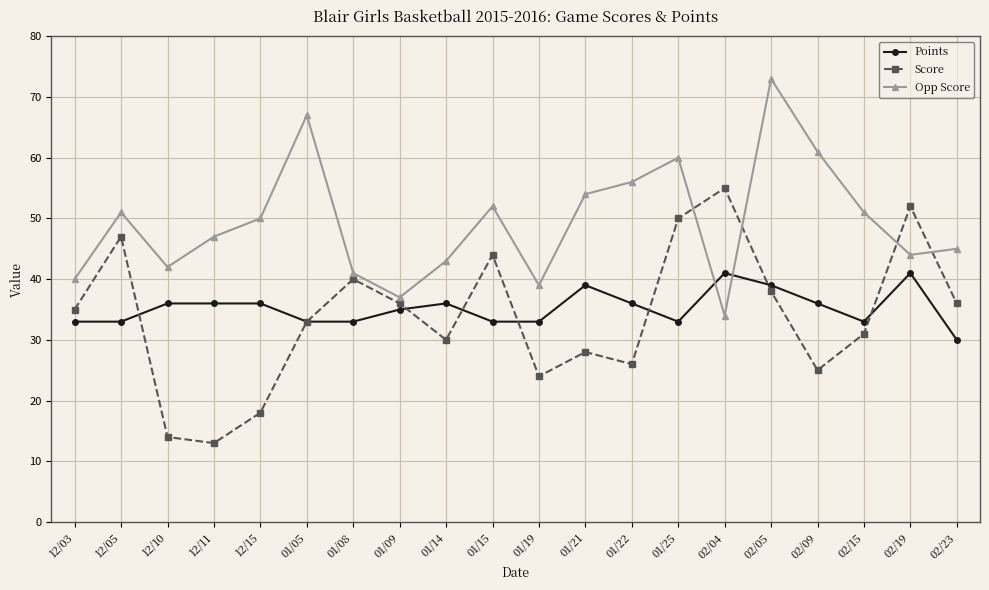

Which series has the largest total across all categories?

Opp Score